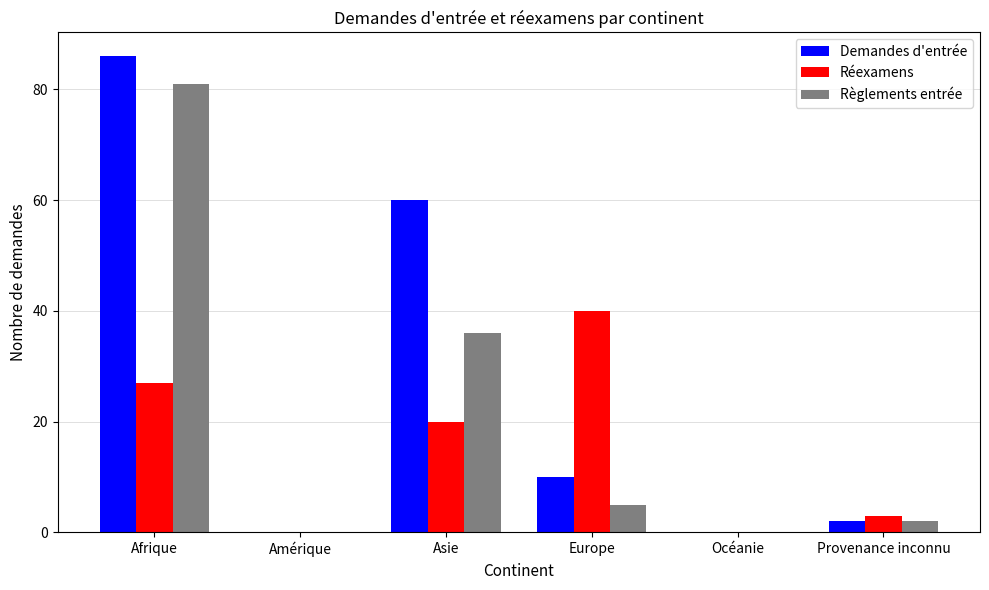

Which series has the largest total across all categories?

Demandes d'entrée